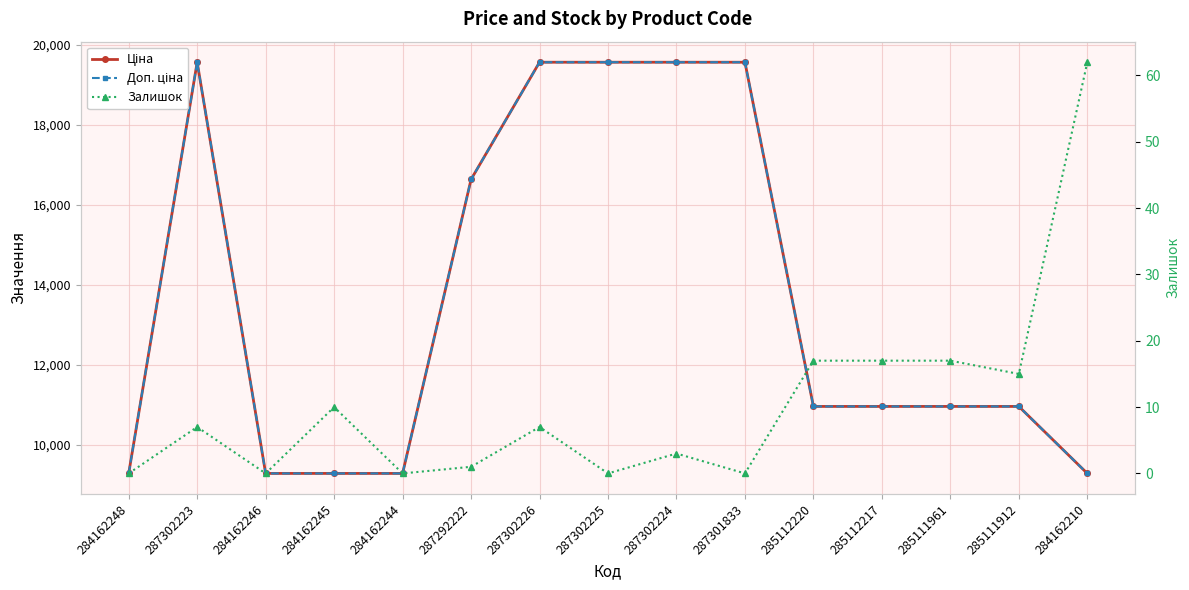

What position from the left is 285111961?

13